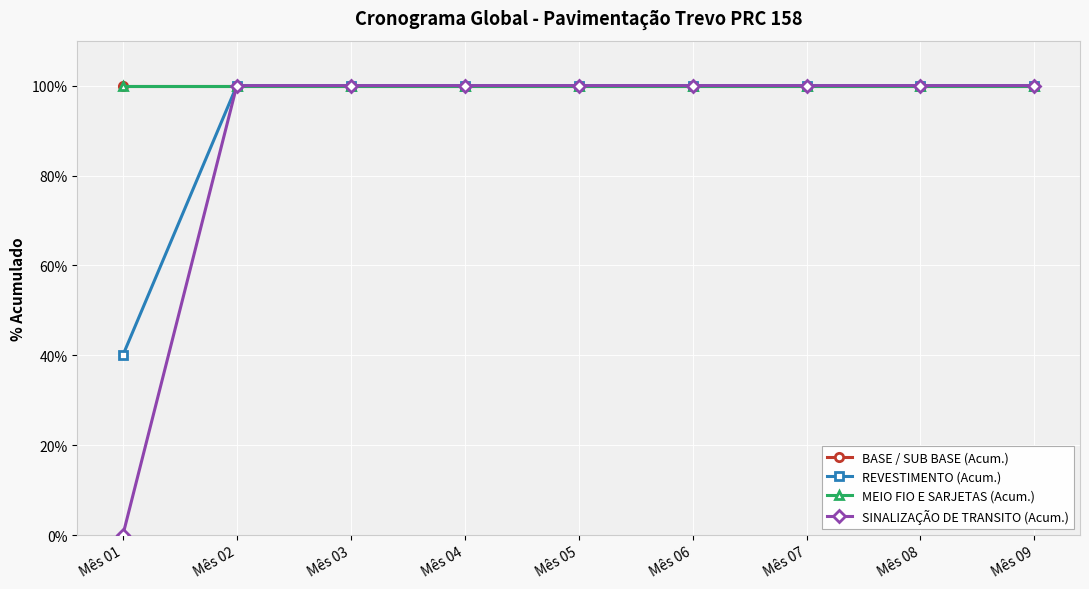

Is this an area chart (filled region under the line)?

No